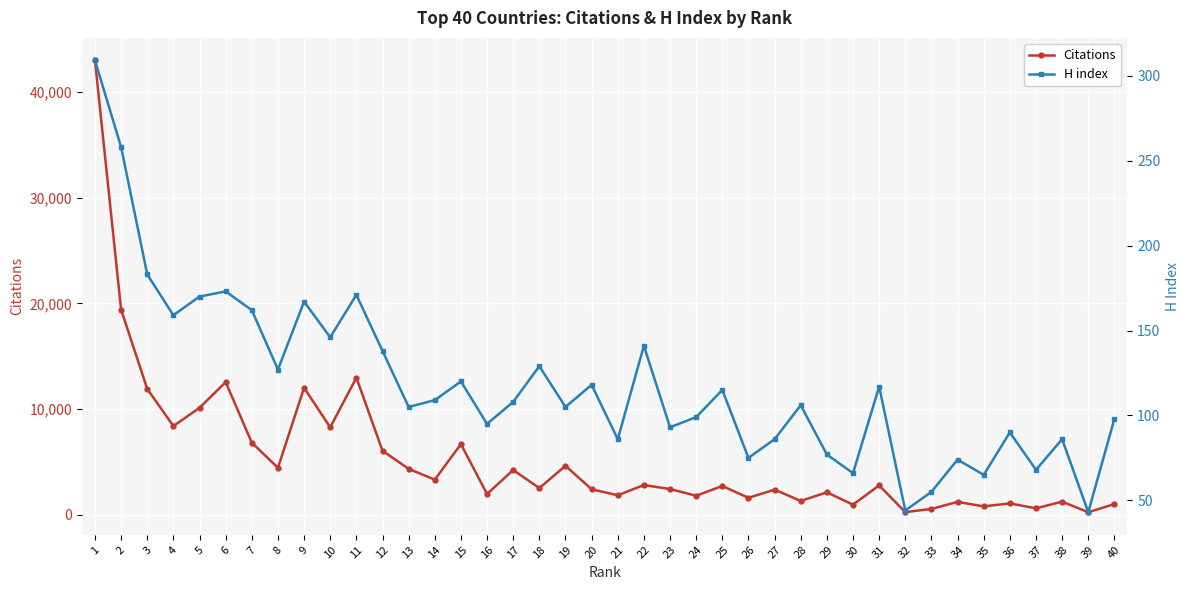

Reading right to left, transcribe all the data shown in this chart.

Citations: 40=1012	39=241	38=1241	37=611	36=1076	35=794	34=1218	33=552	32=251	31=2779	30=956	29=2122	28=1310	27=2379	26=1605	25=2722	24=1800	23=2434	22=2813	21=1846	20=2411	19=4633	18=2523	17=4236	16=1963	15=6683	14=3323	13=4345	12=6055	11=12978	10=8267	9=12021	8=4446	7=6820	6=12552	5=10118	4=8396	3=11907	2=19409	1=42987
H index: 40=98	39=43	38=86	37=68	36=90	35=65	34=74	33=55	32=44	31=117	30=66	29=77	28=106	27=86	26=75	25=115	24=99	23=93	22=141	21=86	20=118	19=105	18=129	17=108	16=95	15=120	14=109	13=105	12=138	11=171	10=146	9=167	8=127	7=162	6=173	5=170	4=159	3=183	2=258	1=309